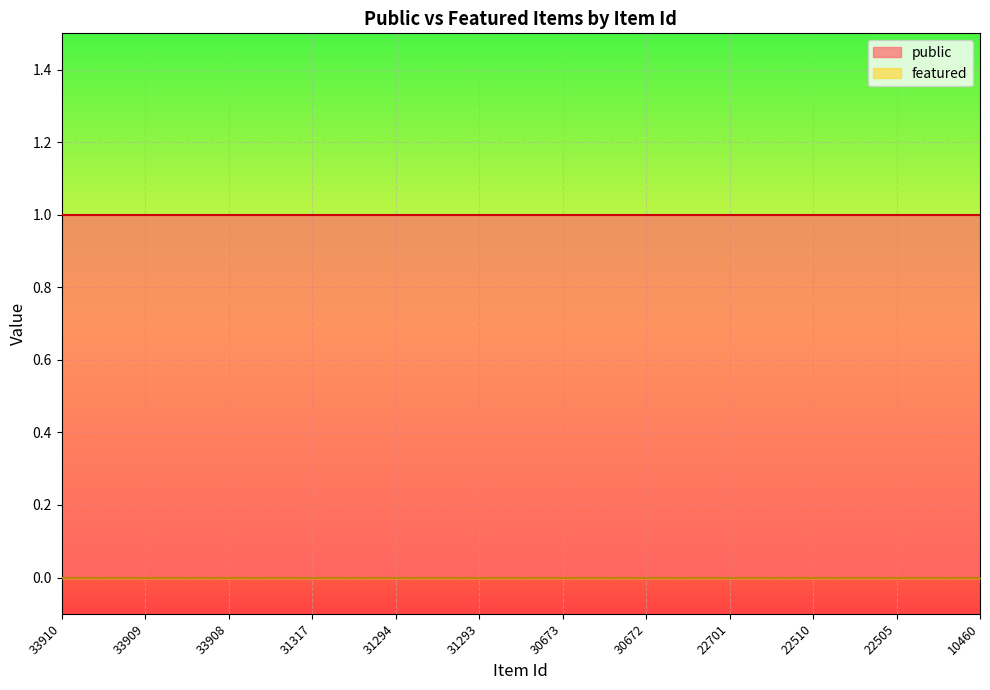

Between 31317 and 31293, which is larger?

31317